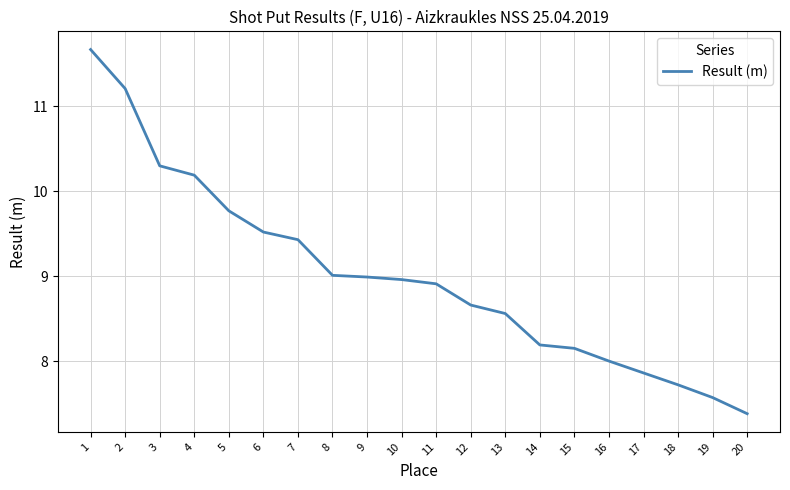

What is the sum of the values at 9 and 20?

16.4